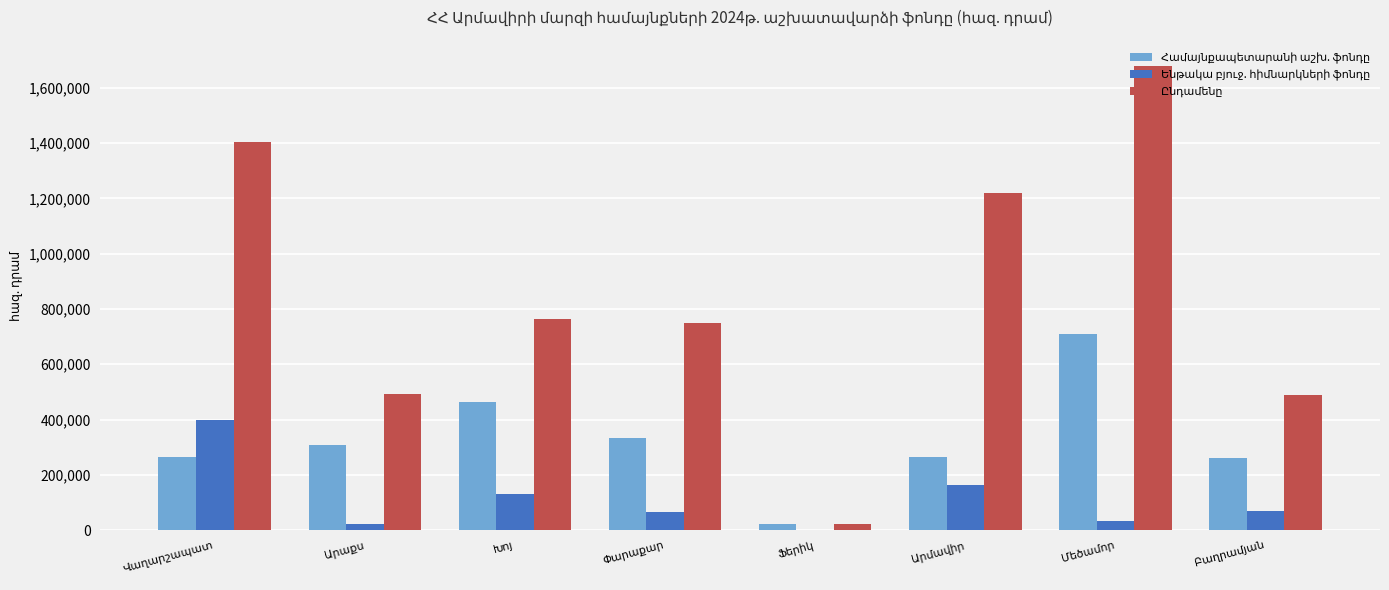

At how many categories does at least one series exceed 1504911?

1